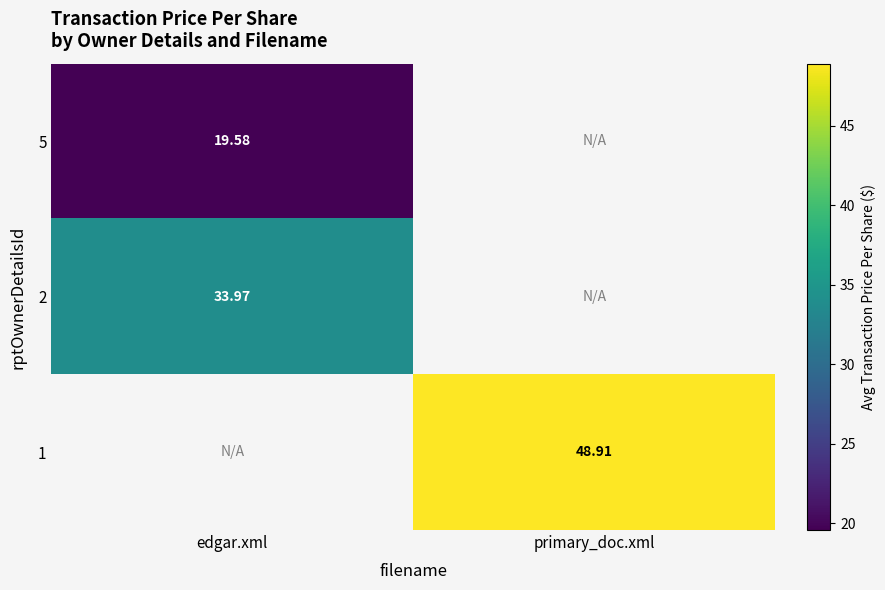

At which label is 2 closest to 33?

edgar.xml